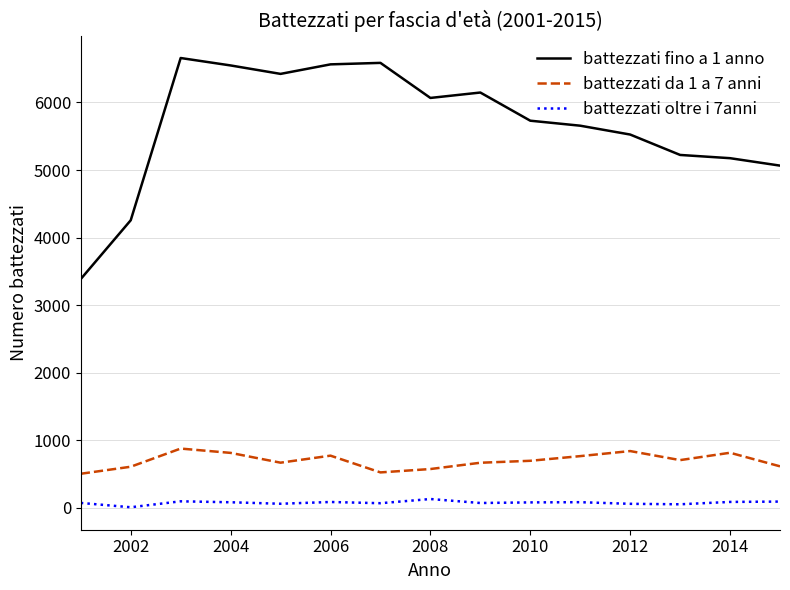

Which series has the largest total across all categories?

battezzati fino a 1 anno